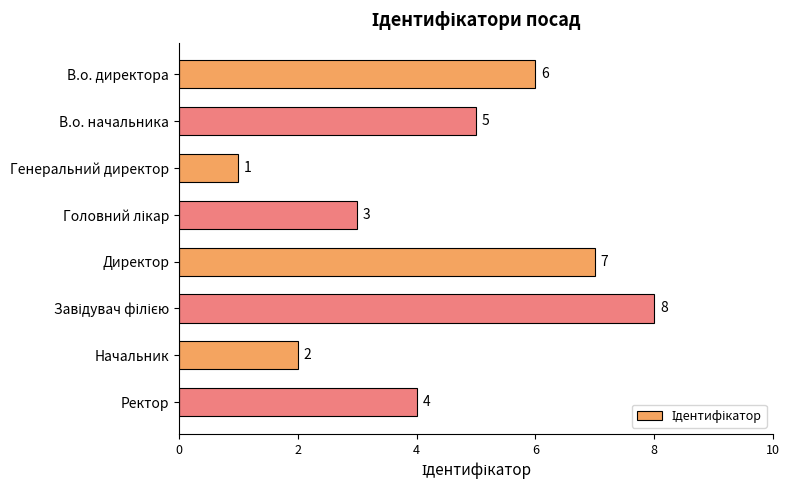

What is the change in value from Директор to Ректор?

-3